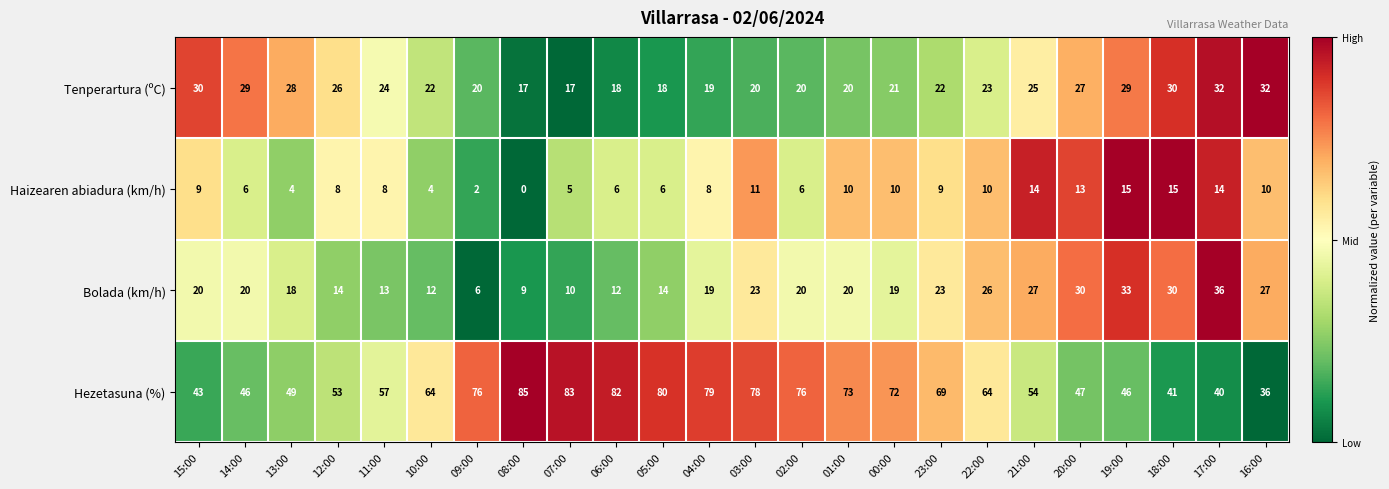

Which category has the lowest value across all series?

08:00